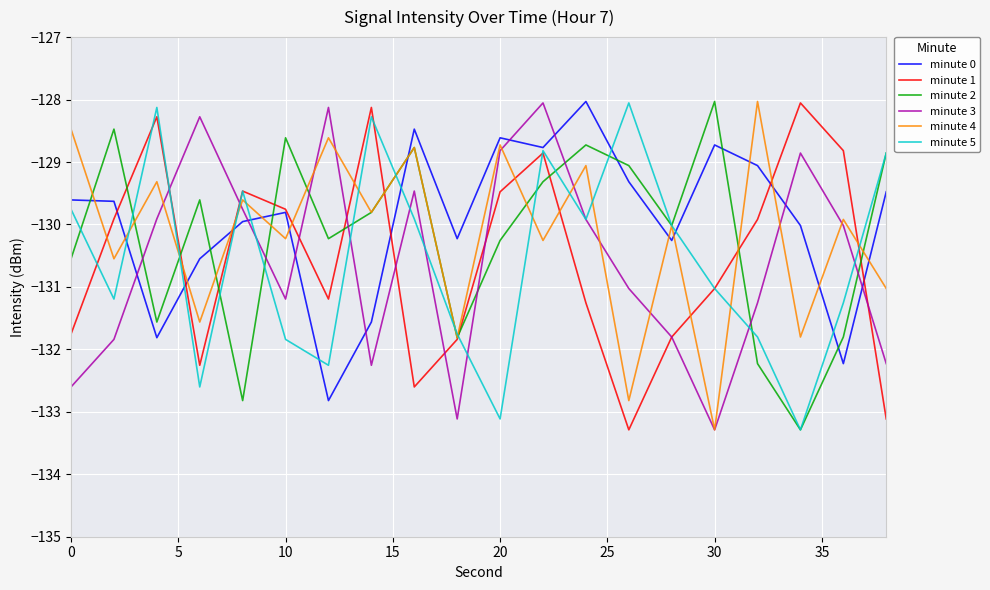

What is the maximum value shown in the chart?

-128.0